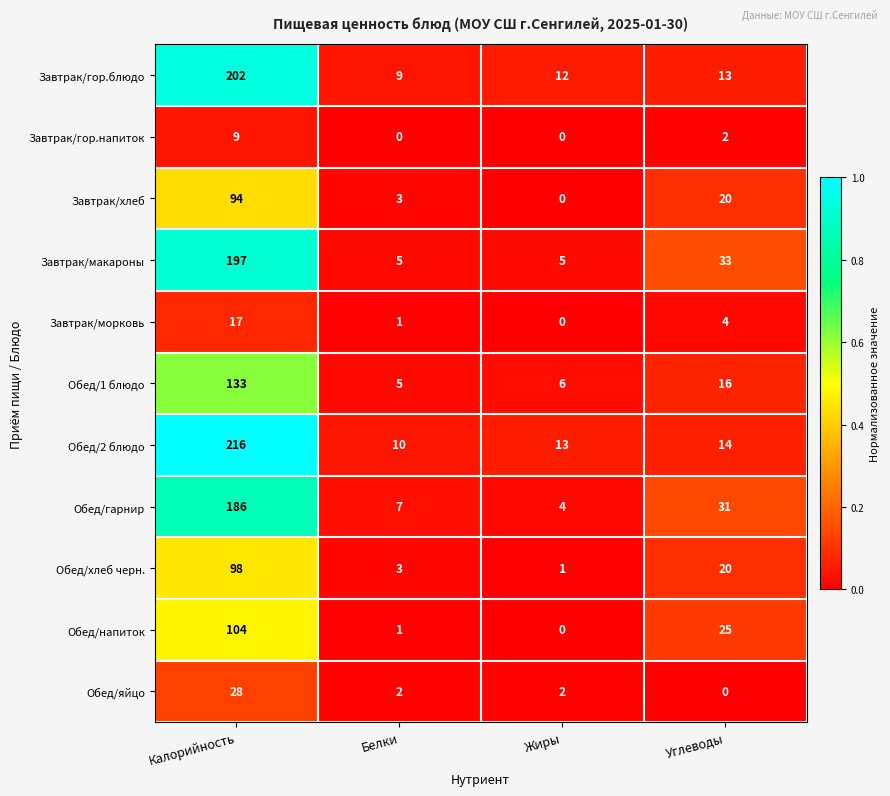

Is it true that Обед/яйцо equals 2 at Жиры?

True